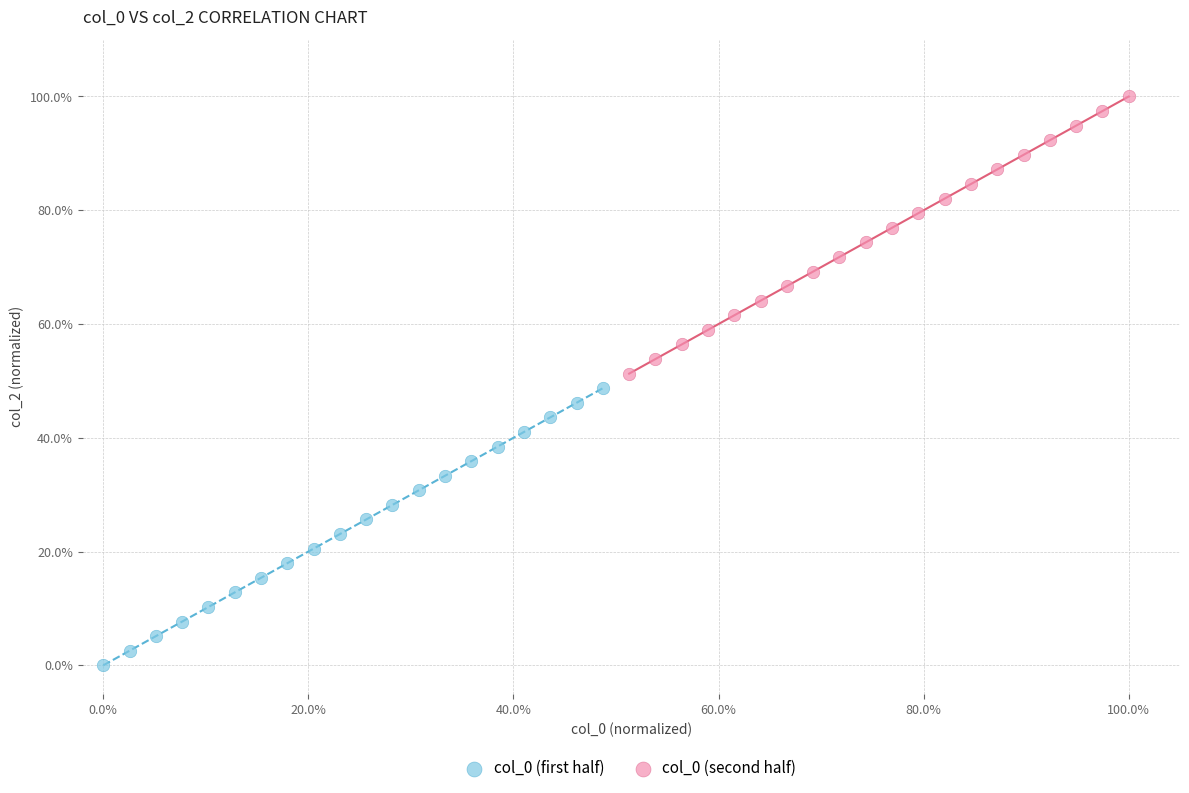

Which series contains the lowest Y value?

col_0 (first half)